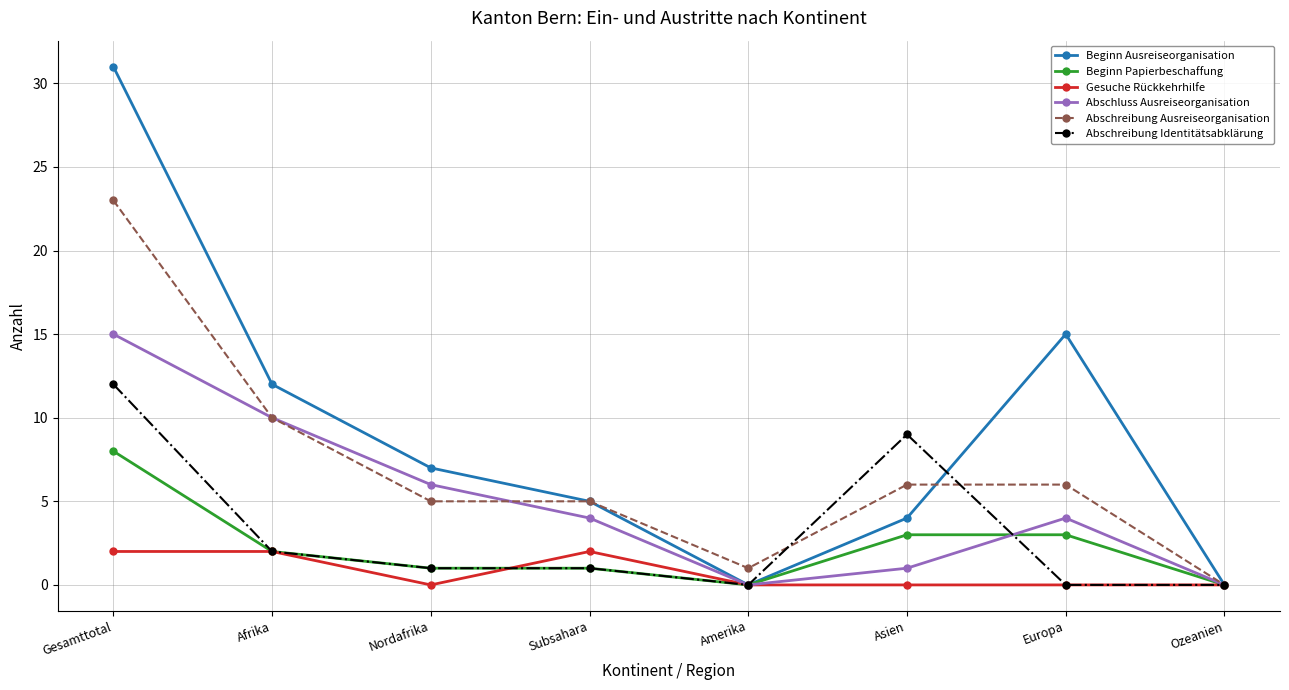

Is it true that Abschreibung Ausreiseorganisation equals 5 at Subsahara?

True